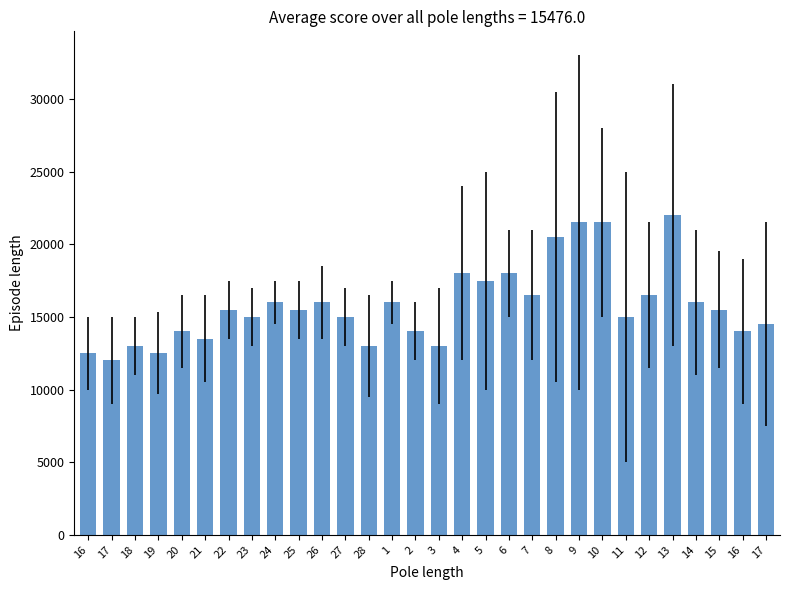

Is it true that the value at 3 is 13000?

True